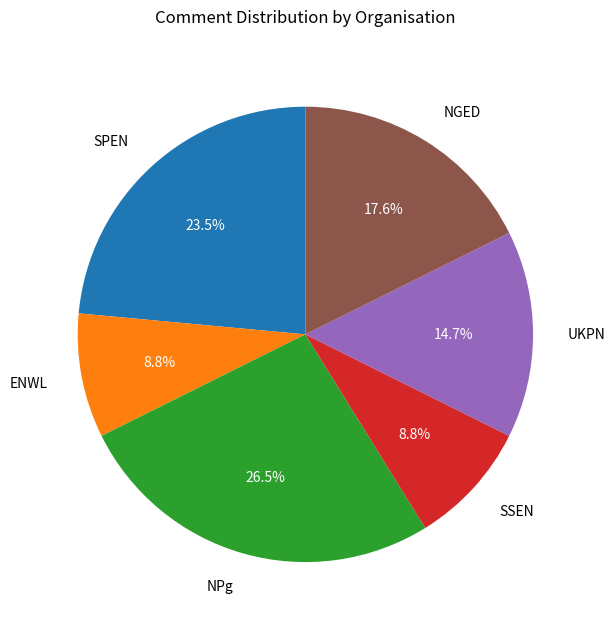

Is it true that SSEN is 21% of the pie?

False